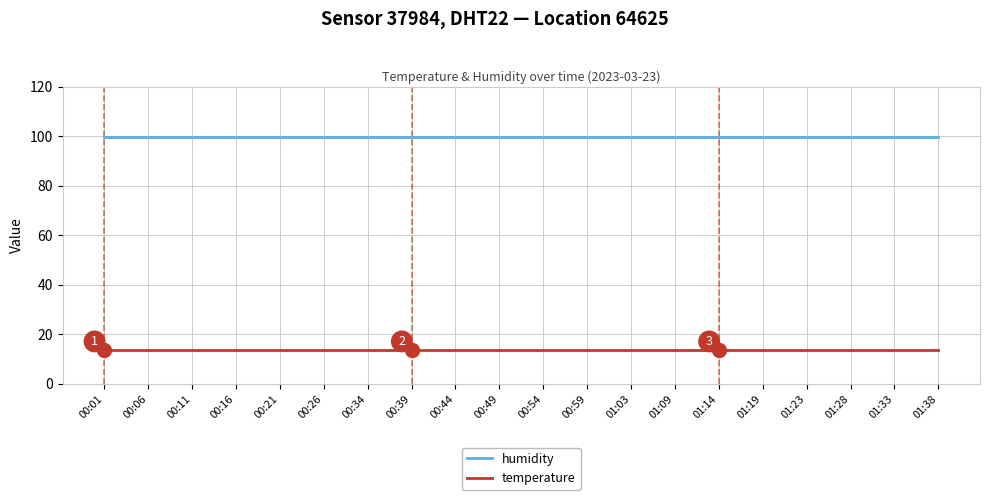

What is the spread (max minus min) of values at 01:33?

86.3